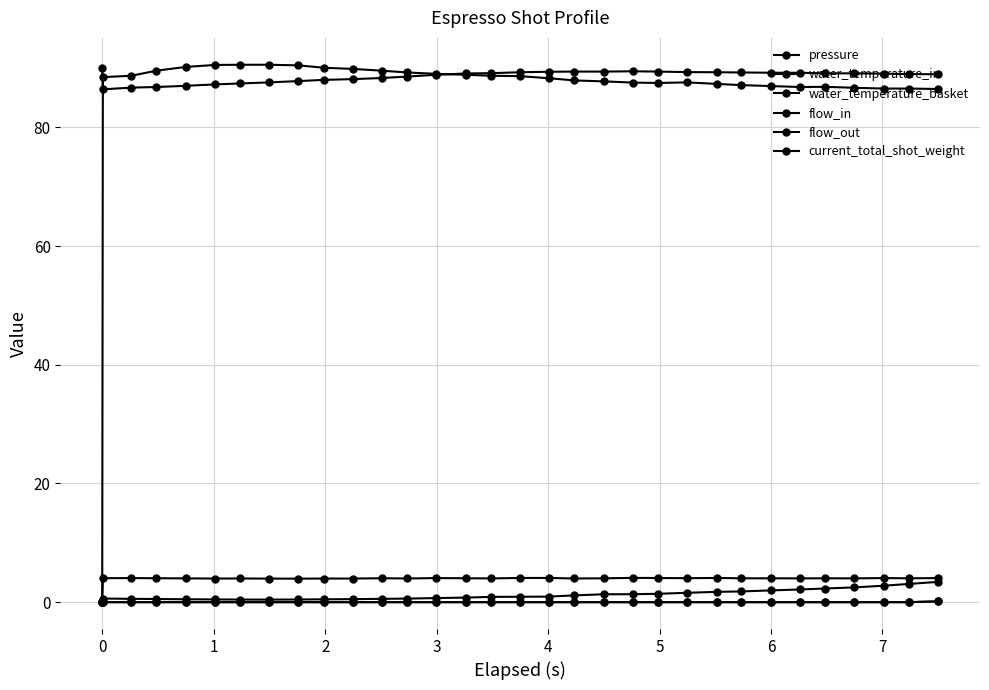

Which series has the largest range (max minus min)?

water_temperature_in